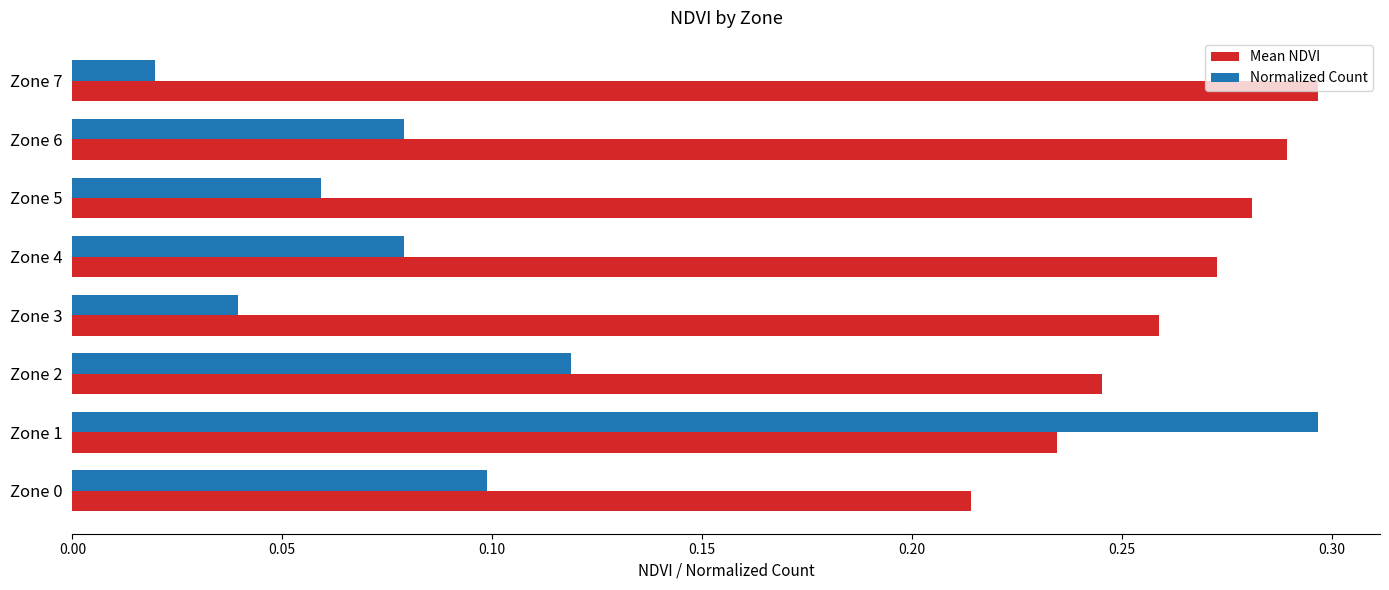

Rank the series by their average value, from highest to lowest.

Mean NDVI, Normalized Count